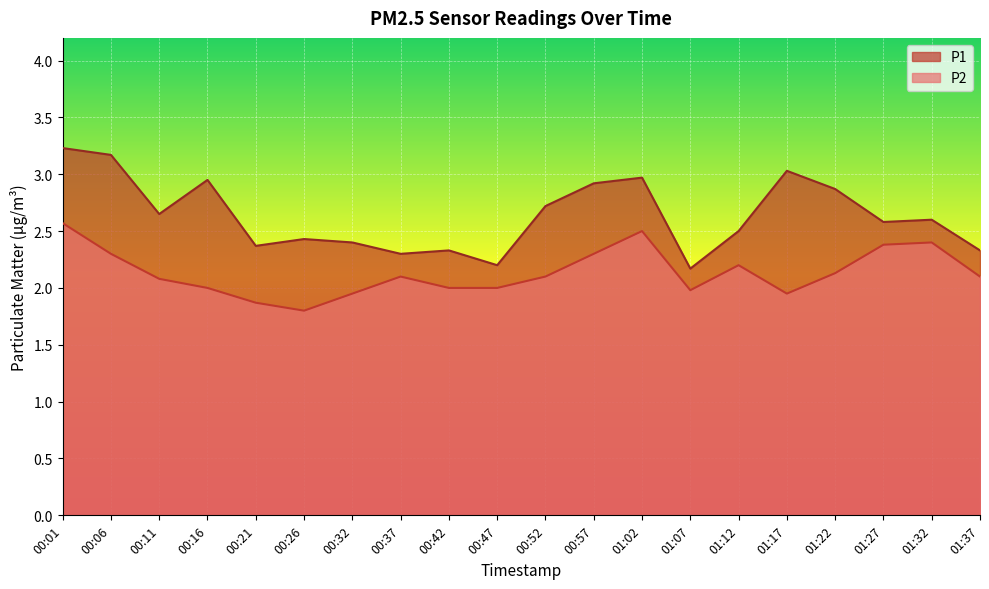

List the labels in order of P2 value, smallest first.

00:26, 00:21, 00:32, 01:17, 01:07, 00:16, 00:42, 00:47, 00:11, 00:37, 00:52, 01:37, 01:22, 01:12, 00:06, 00:57, 01:27, 01:32, 01:02, 00:01